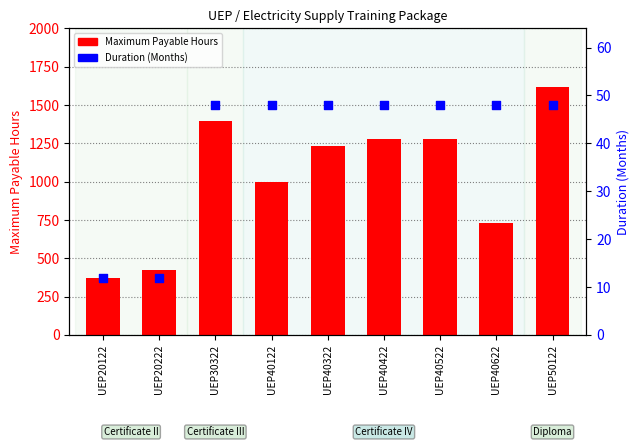

Is the value of Maximum Payable Hours at UEP50122 greater than the value of Duration (Months) at UEP30322?

Yes